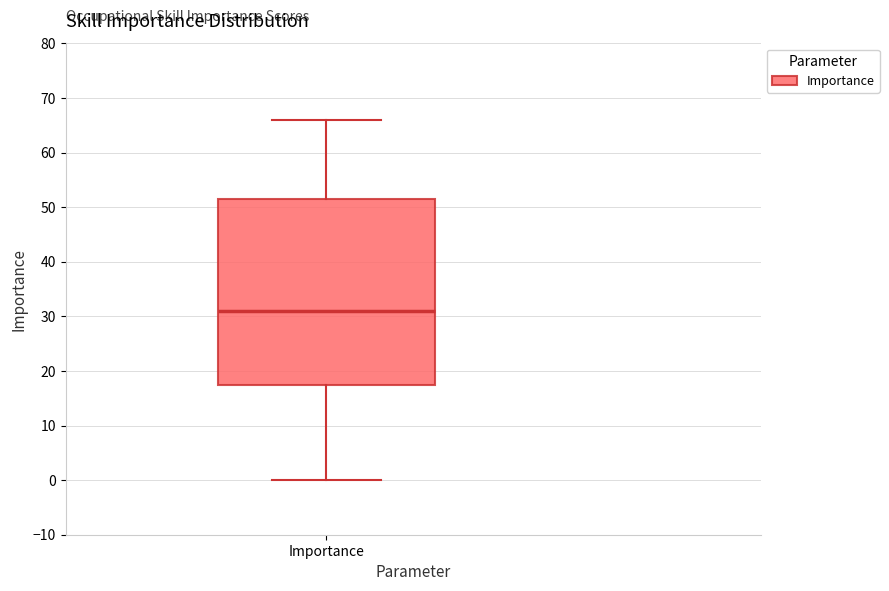

Read this box plot against the y-axis: the position of the median line, the range covered by the box, and the ends of both whiskers. The values are not printed on the chart, so give them approximately, as read against the axis.

median 31, box 18 to 52, whiskers 0 to 66